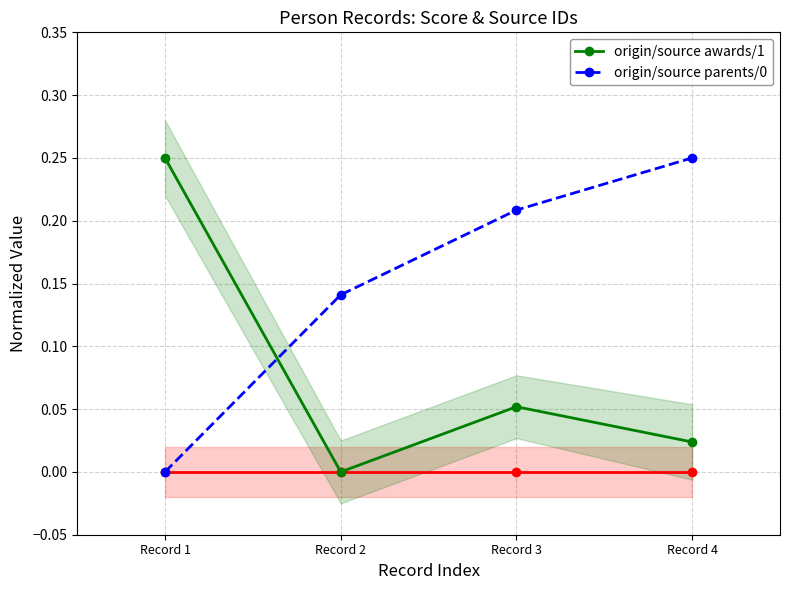

How many origin/source parents/0 values are between 0 and 1?

4